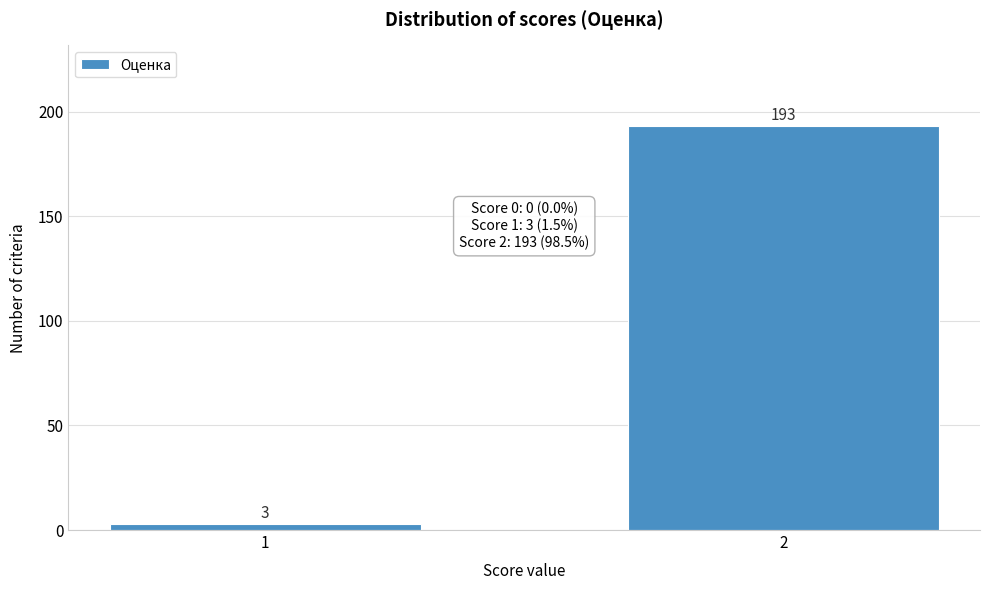

Reading left to right, what are all the values shown in this chart?

3	193